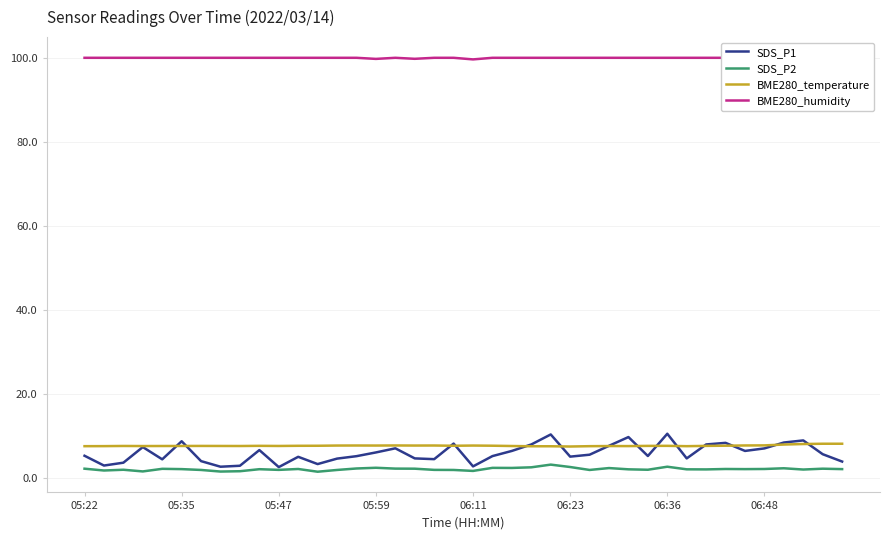

What is the minimum value for BME280_temperature?

7.5